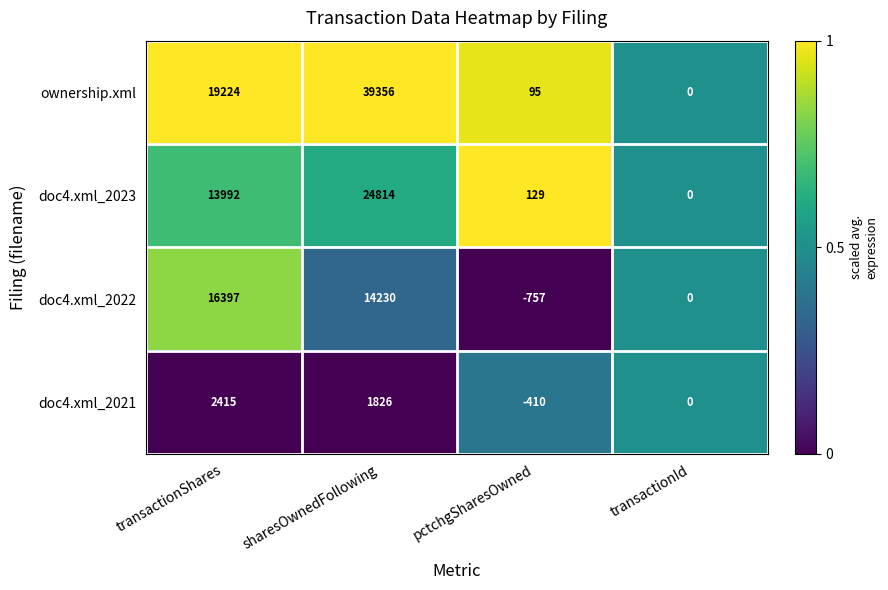

Reading left to right, transcribe all the data shown in this chart.

ownership.xml: transactionShares=19224	sharesOwnedFollowing=39356	pctchgSharesOwned=95	transactionId=0
doc4.xml_2023: transactionShares=13992	sharesOwnedFollowing=24814	pctchgSharesOwned=129	transactionId=0
doc4.xml_2022: transactionShares=16397	sharesOwnedFollowing=14230	pctchgSharesOwned=-757	transactionId=0
doc4.xml_2021: transactionShares=2415	sharesOwnedFollowing=1826	pctchgSharesOwned=-410	transactionId=0